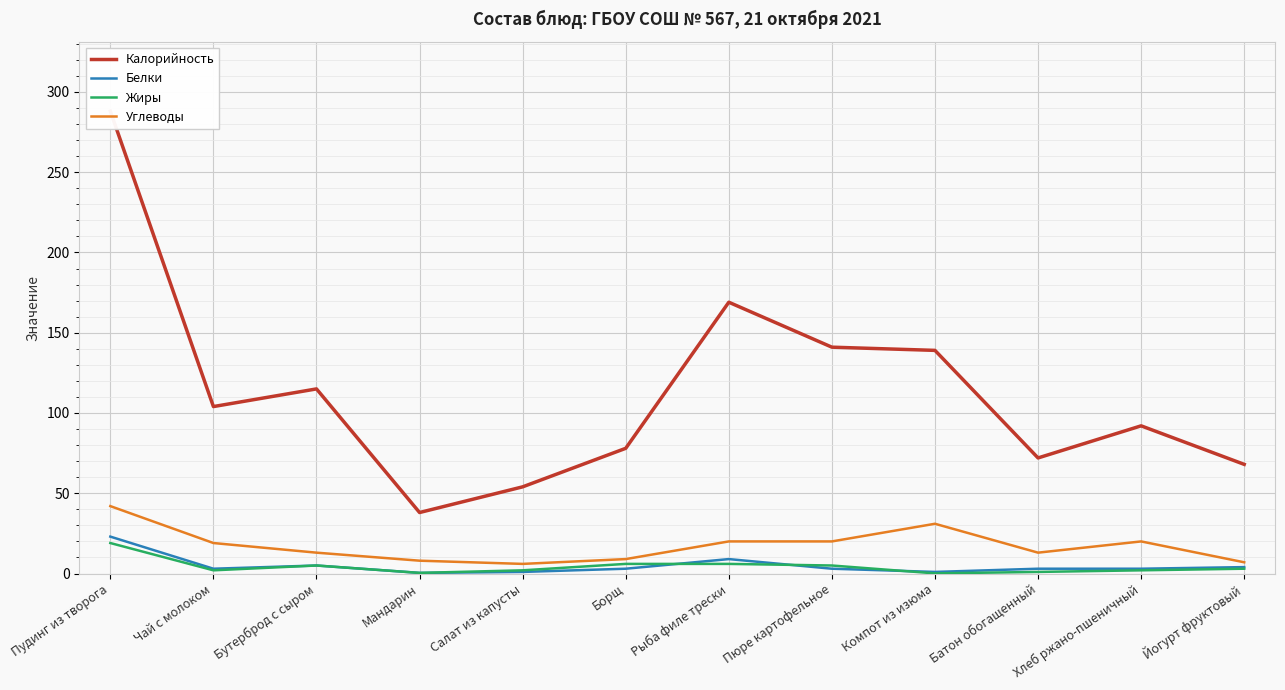

Reading right to left, list all the values displayed in this chart.

Калорийность: 68.0	92.0	72.0	139.0	141.0	169.0	78.0	54.0	38.0	115.0	104.0	288.0
Белки: 4.0	3.0	3.0	1.0	3.0	9.0	3.0	1.0	0.4	5.0	3.0	23.0
Жиры: 3.0	2.0	1.0	0.1	5.0	6.0	6.0	2.0	0.4	5.0	2.0	19.0
Углеводы: 7.0	20.0	13.0	31.0	20.0	20.0	9.0	6.0	8.0	13.0	19.0	42.0